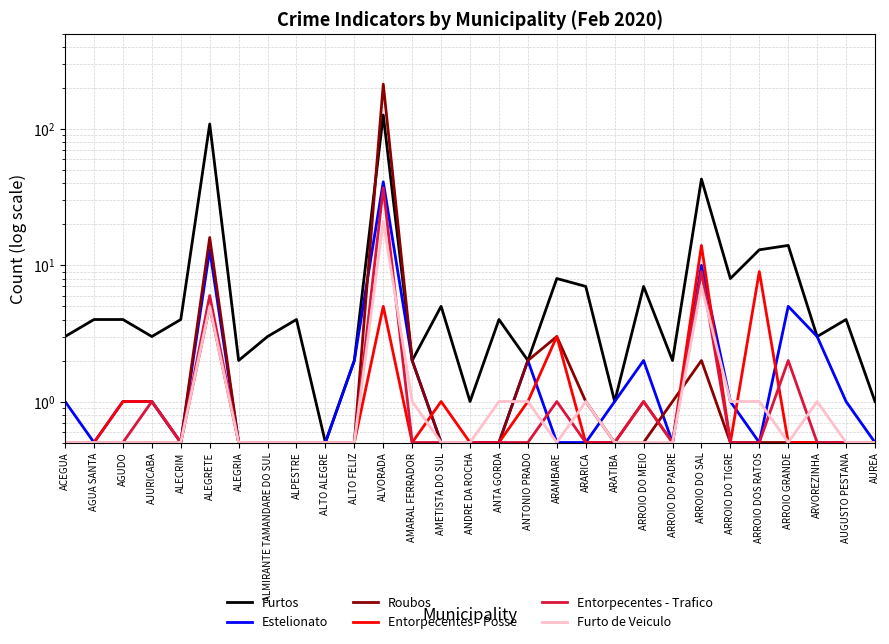

Which series ends up on top after the final intersection of Entorpecentes - Posse and Entorpecentes - Trafico?

Entorpecentes - Trafico